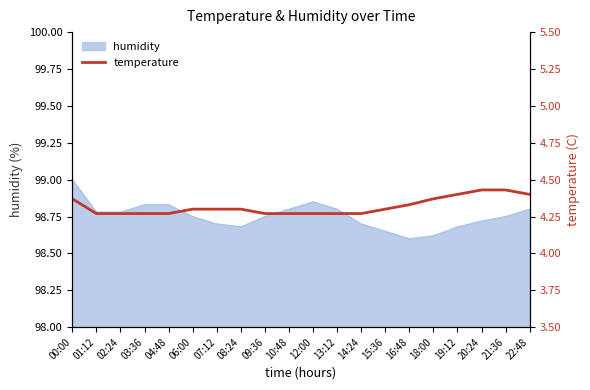

What is the label of the 1st point from the left?

00:00